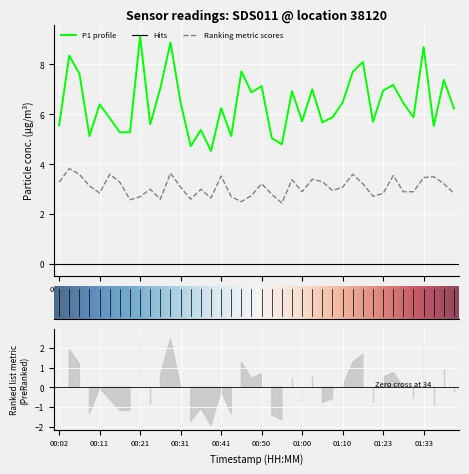

What is the value of the P1 point at the 2nd from the left?

8.3